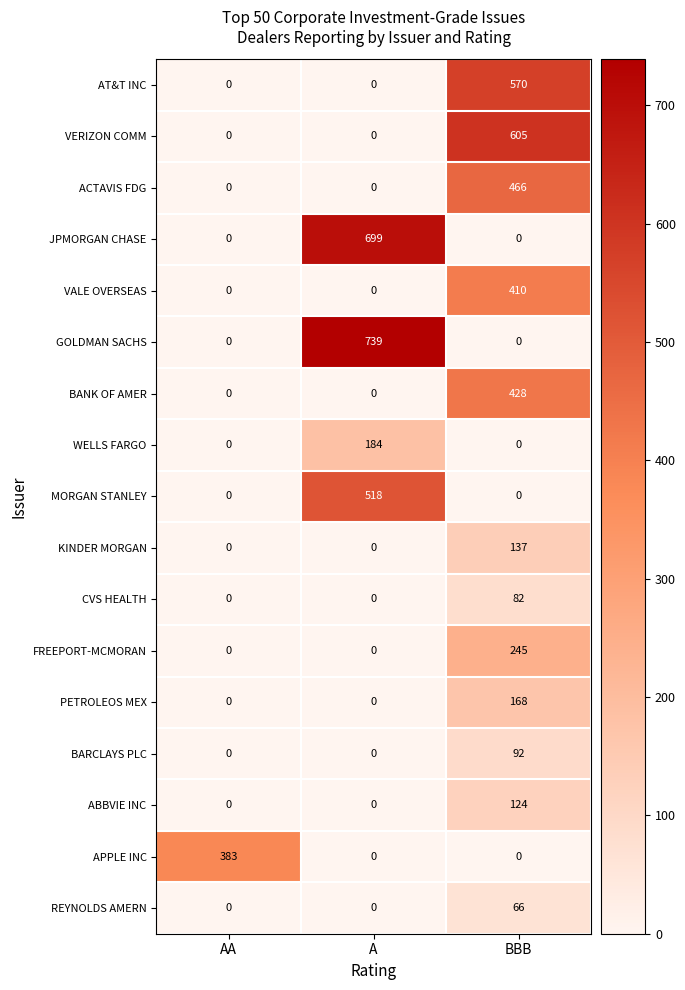

How many data points in WELLS FARGO are above 0?

1